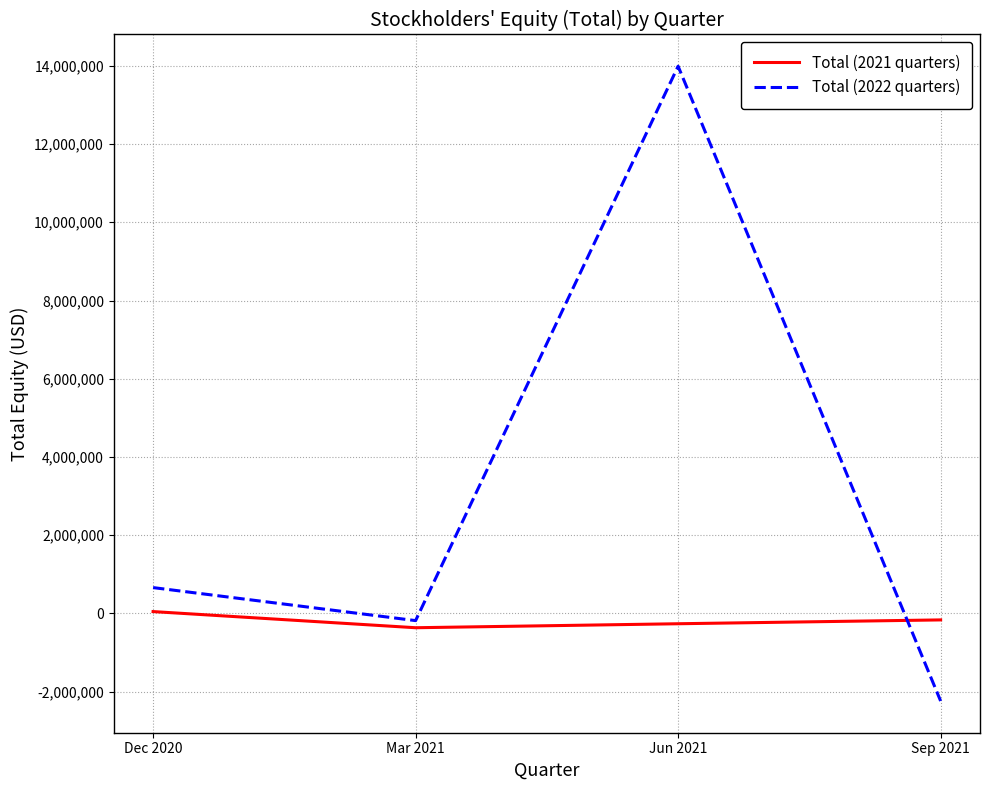

At which category is the sum across all series the highest?

Jun 2021